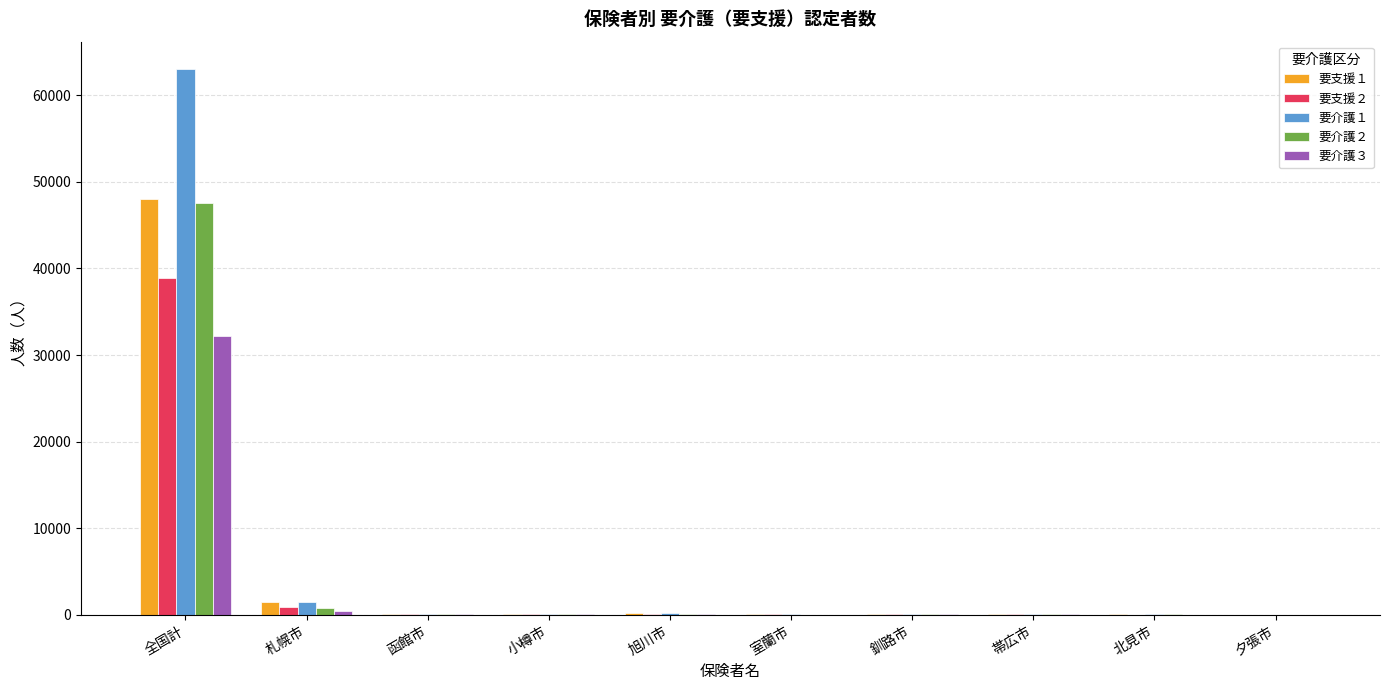

True or false: 要支援１ has a value of 1493 at 札幌市.

True